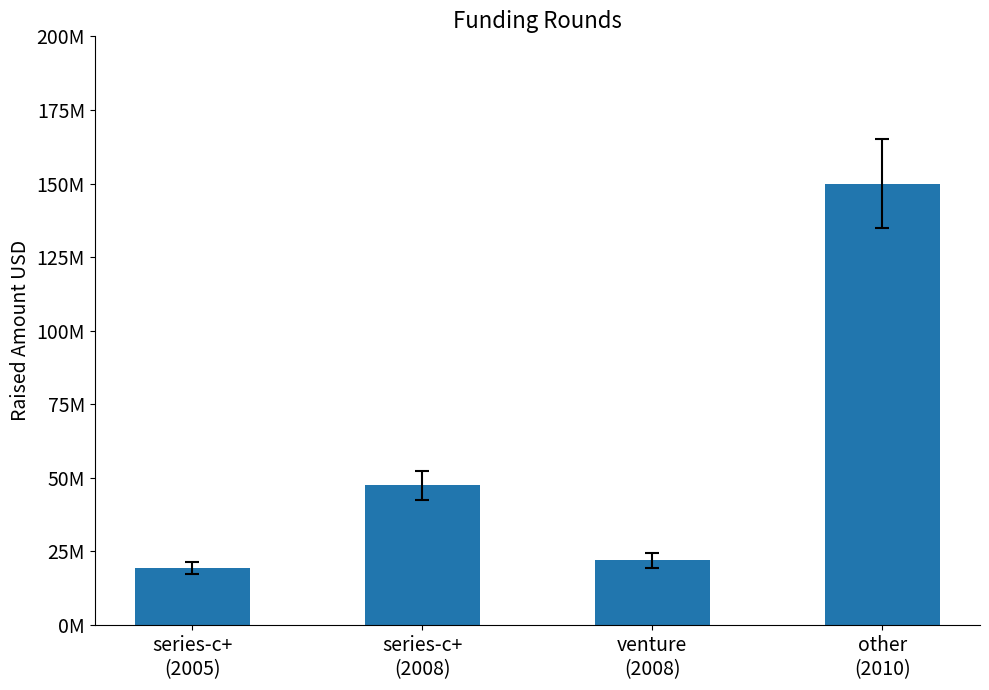

Are the bars horizontal?

No